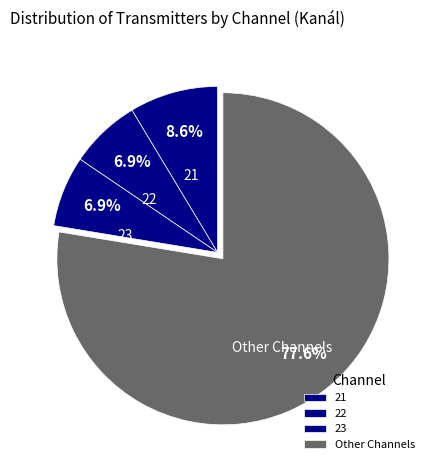

Which slice is the largest?

Other Channels